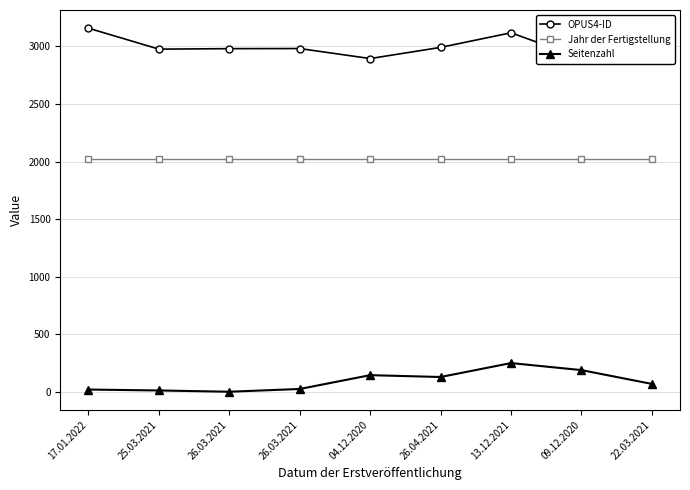

Which series has the largest total across all categories?

OPUS4-ID